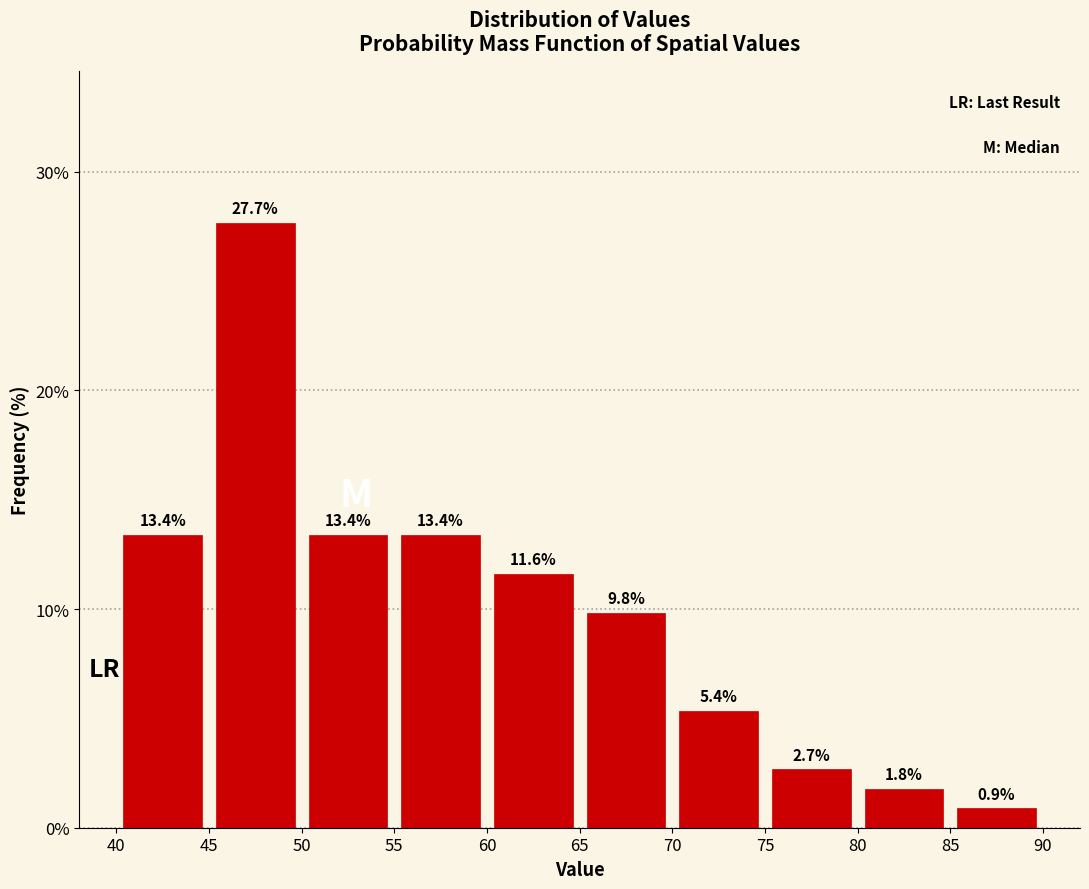

What is the height of the bar covering 75 to 80 on the x-axis?

2.7